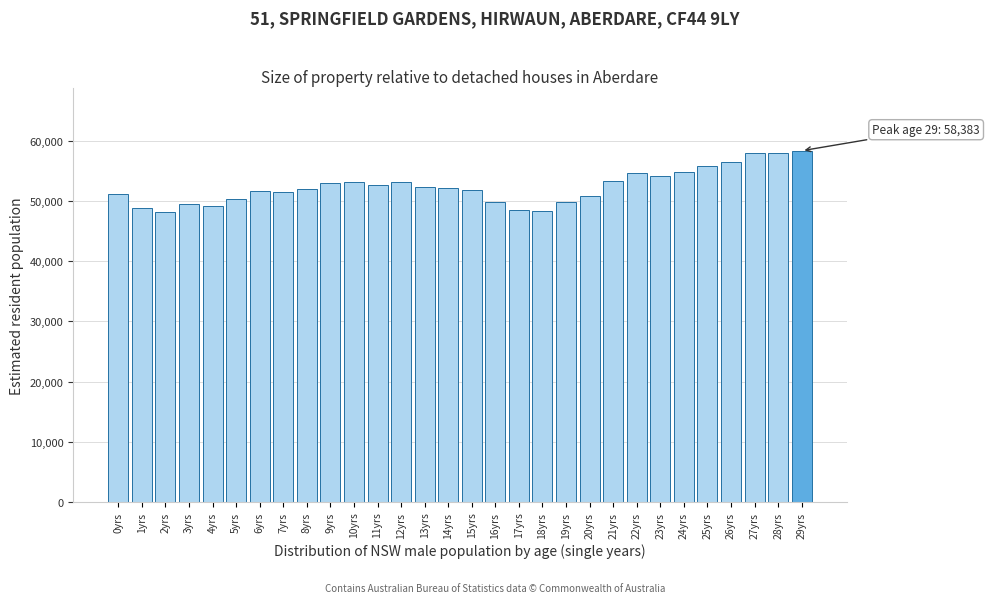

The value at 2yrs is 11579. True or false?

False